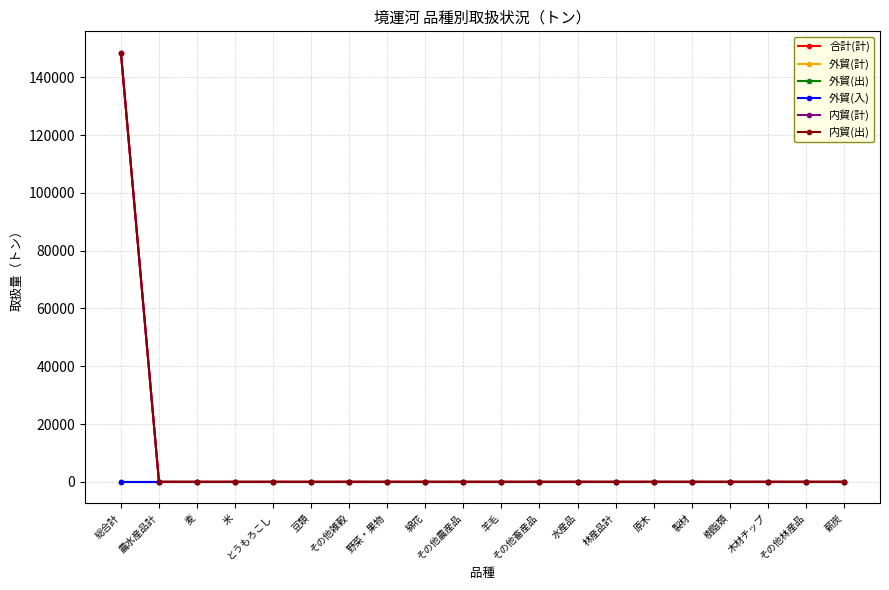

Between 林産品計 and 木材チップ, which is larger?

林産品計